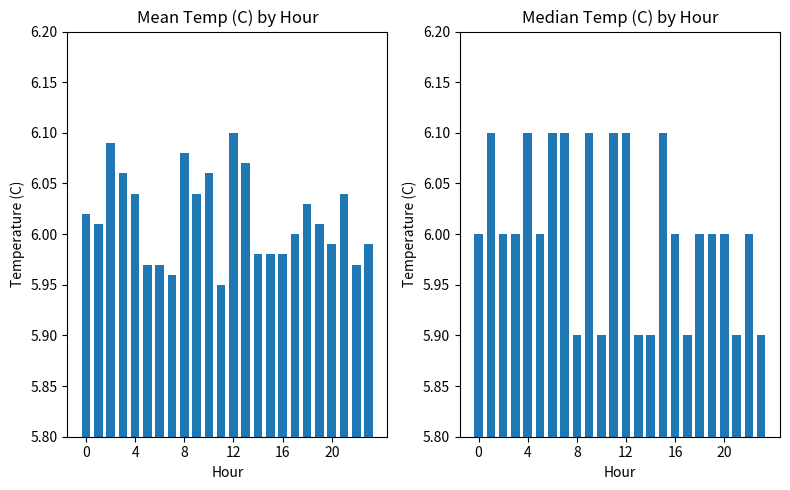

At 18, list the series in order from smallest to largest.

Median Temp, Mean Temp